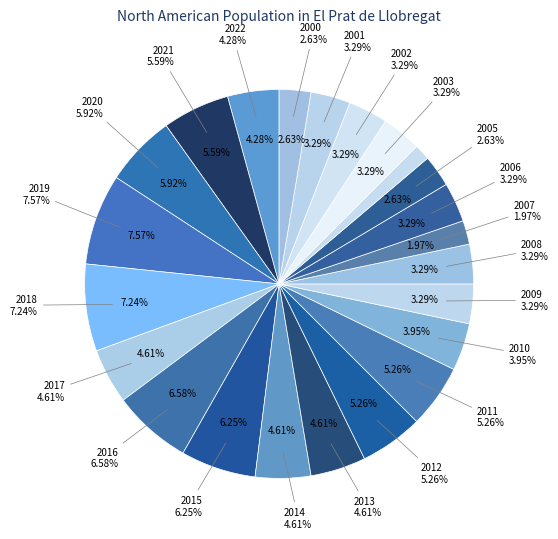

Count the number of slices in the pie.

23